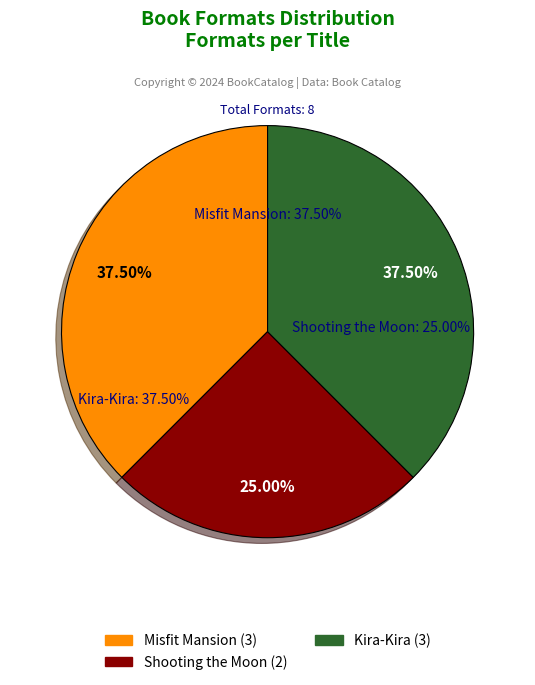

Do Kira-Kira and Shooting the Moon together represent more than half of the pie?

Yes